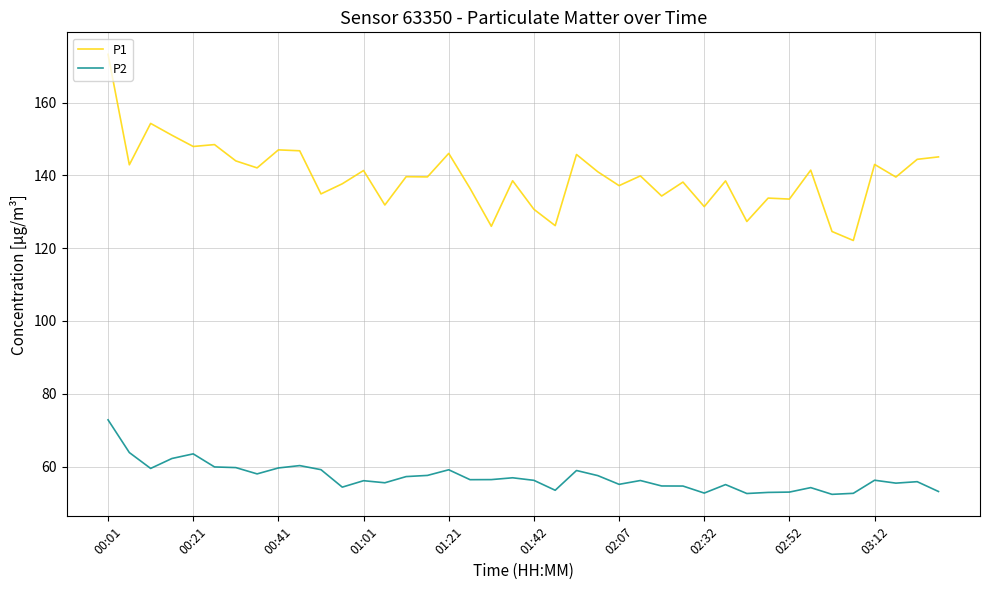

What is the maximum value for P2?

72.8